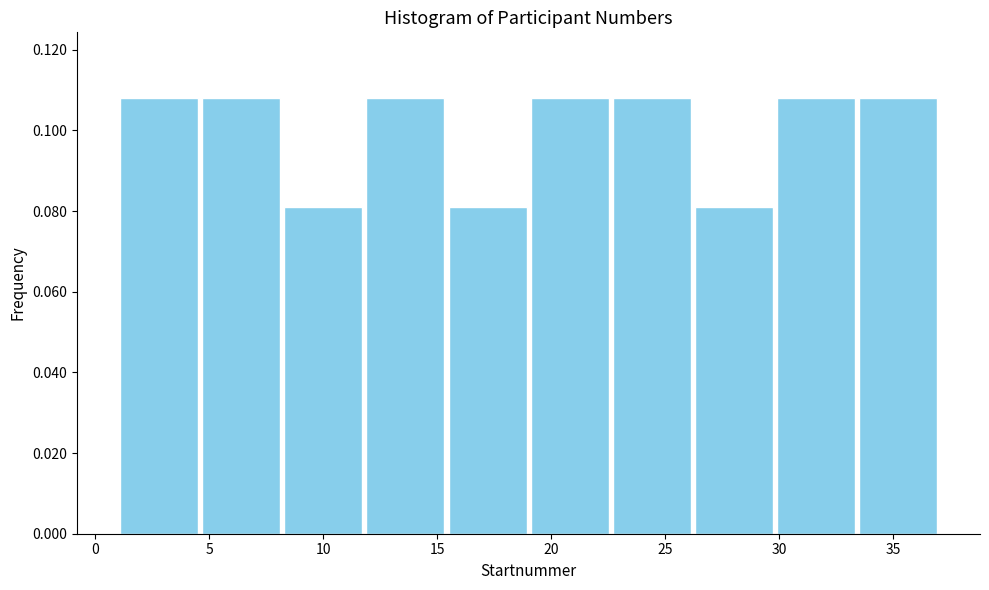

Reading left to right, transcribe this chart: for each bar, give the range it covers on the x-axis and its height. Neither the bar edges nor the heights are printed on the chart, so give them approximately, as read against the axes.

1.0 to 4.6: 0.108
4.6 to 8.2: 0.108
8.2 to 11.8: 0.082
11.8 to 15.4: 0.108
15.4 to 19.0: 0.082
19.0 to 22.6: 0.108
22.6 to 26.2: 0.108
26.2 to 29.8: 0.082
29.8 to 33.4: 0.108
33.4 to 37.0: 0.108